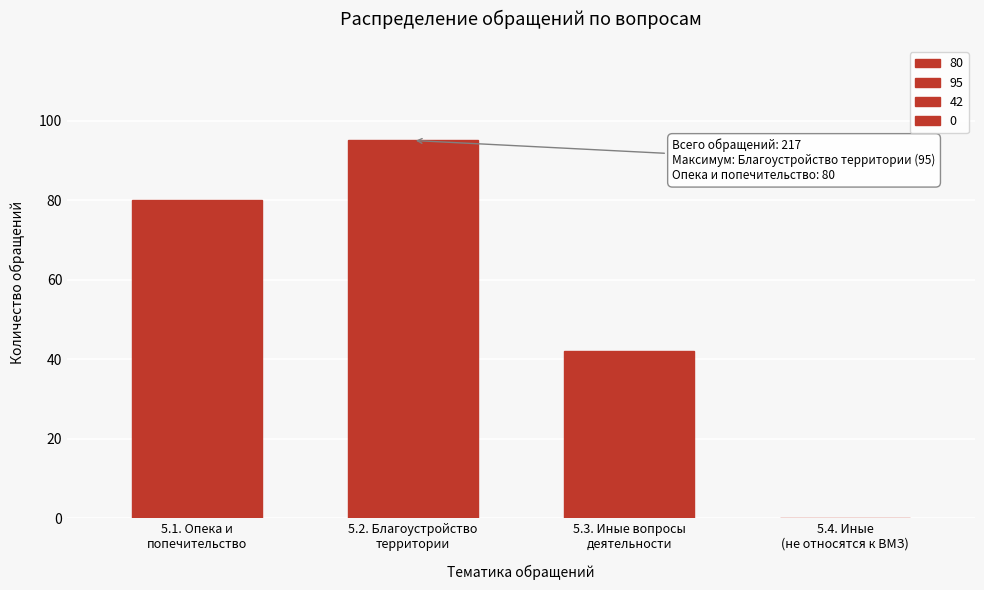

What is the sum of all values?

217